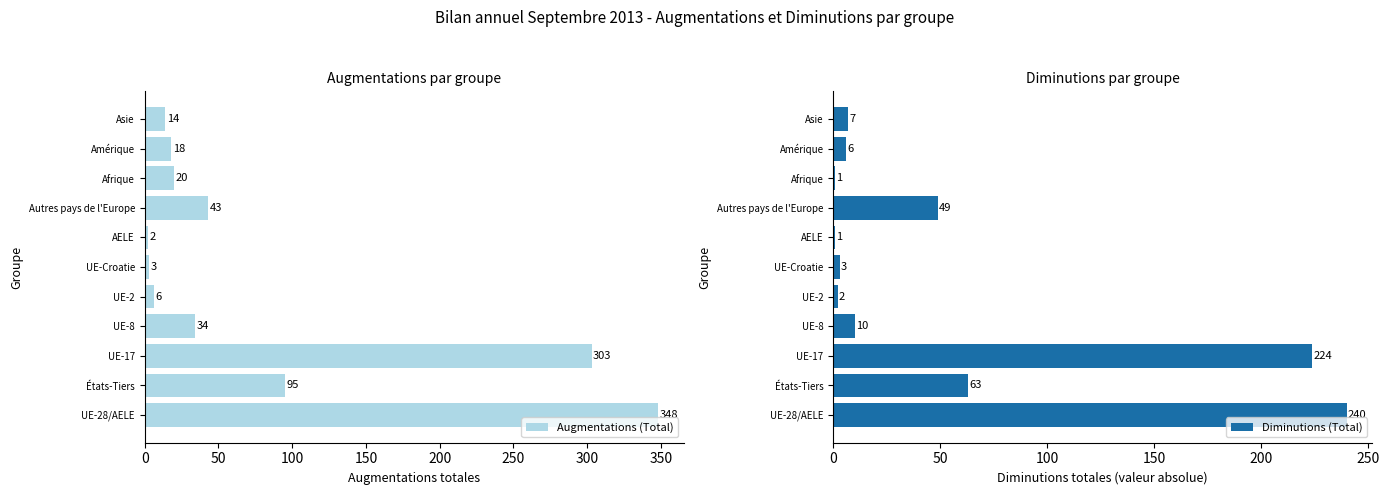

Reading left to right, transcribe all the data shown in this chart.

Augmentations (Total): 348	95	303	34	6	3	2	43	20	18	14
Diminutions (Total): 240	63	224	10	2	3	1	49	1	6	7